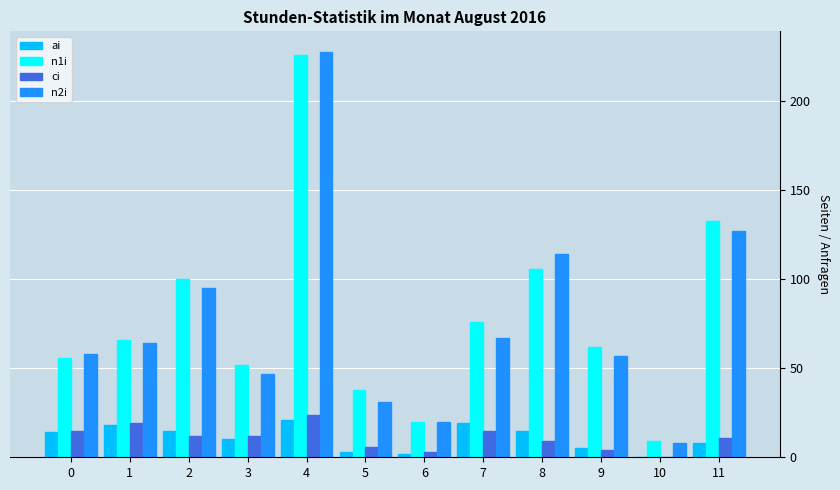

What is the highest value of the ai series?

21